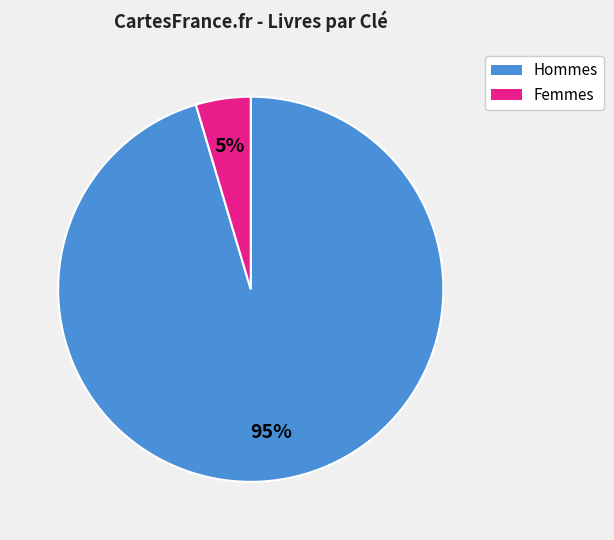

To the nearest percent, what is the combined percentage of Hommes and Femmes?

100%